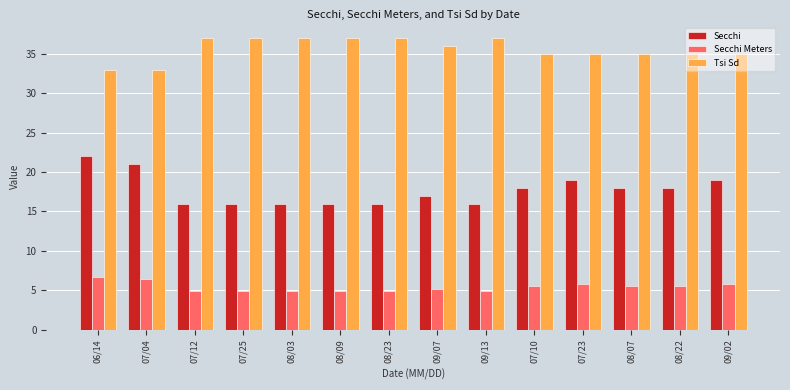

At which category is the sum across all series the highest?

06/14